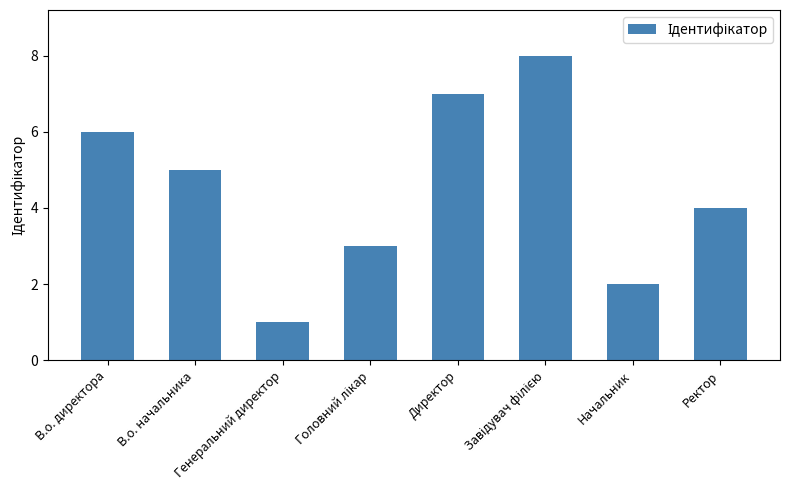

What is the label of the 4th bar from the right?

Директор